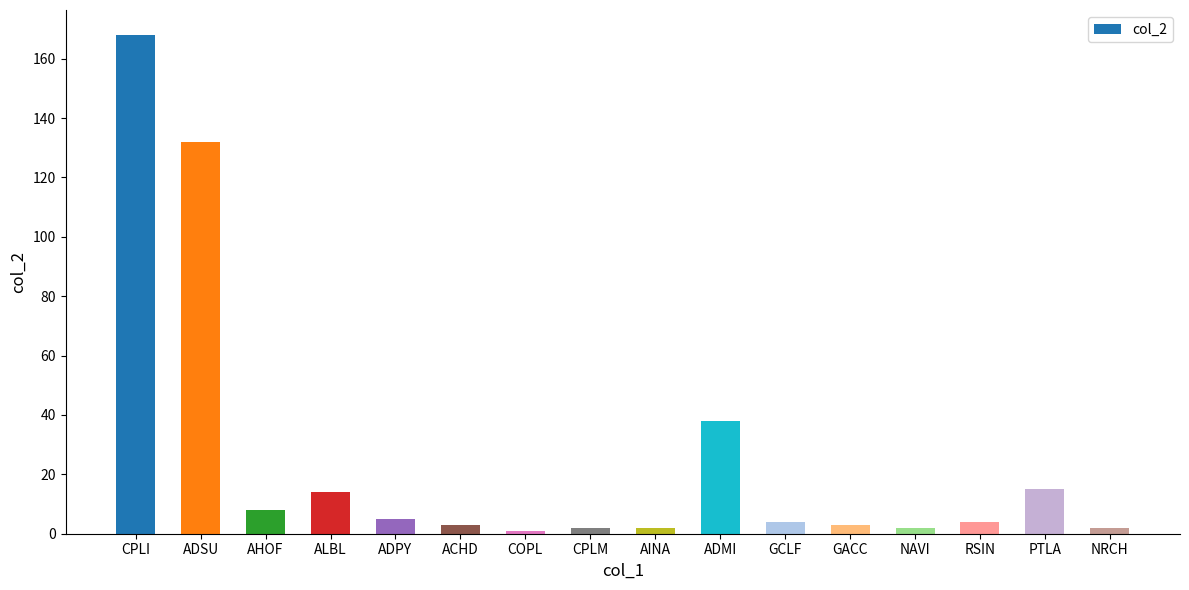

At which label does the data first exceed 4?

CPLI